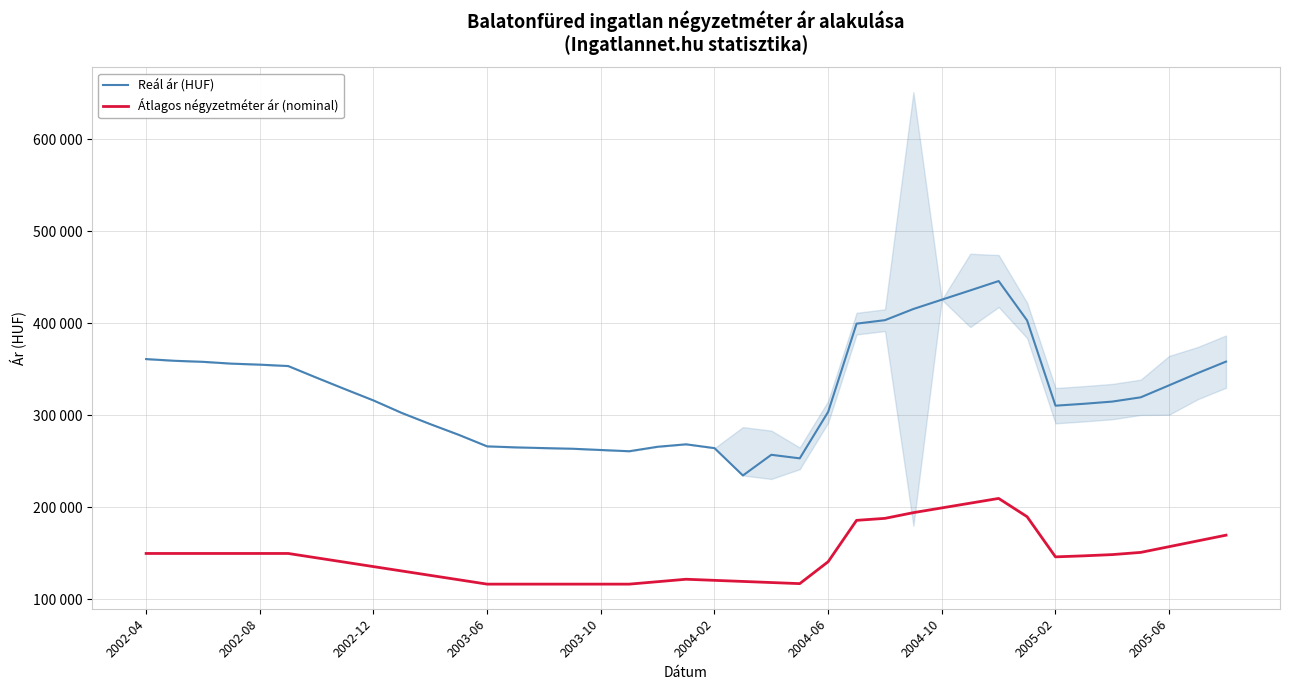

Count the number of categories in the chart.

39